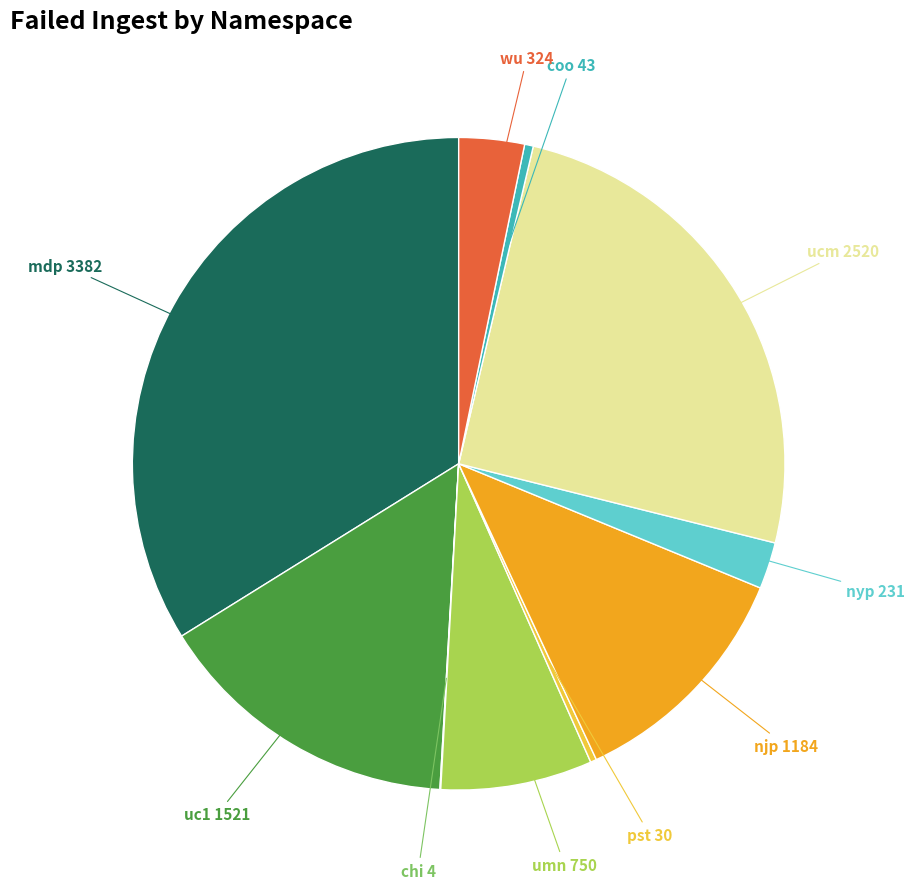

Does pst account for over 50% of the chart?

No